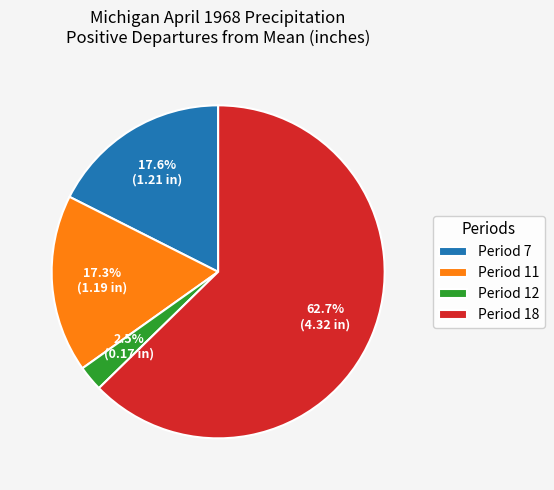

Is there any slice that represents more than half of the pie?

Yes